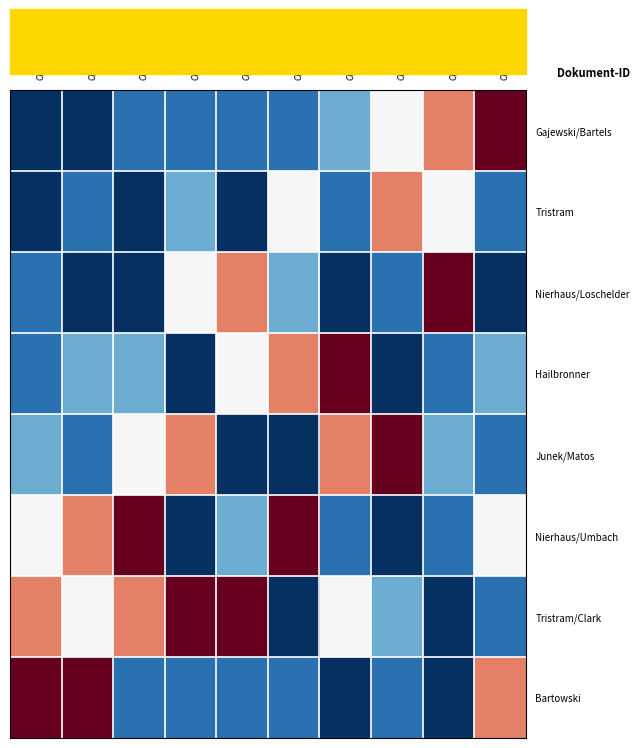

Which category has the lowest value across all series?

OPUS4-27142